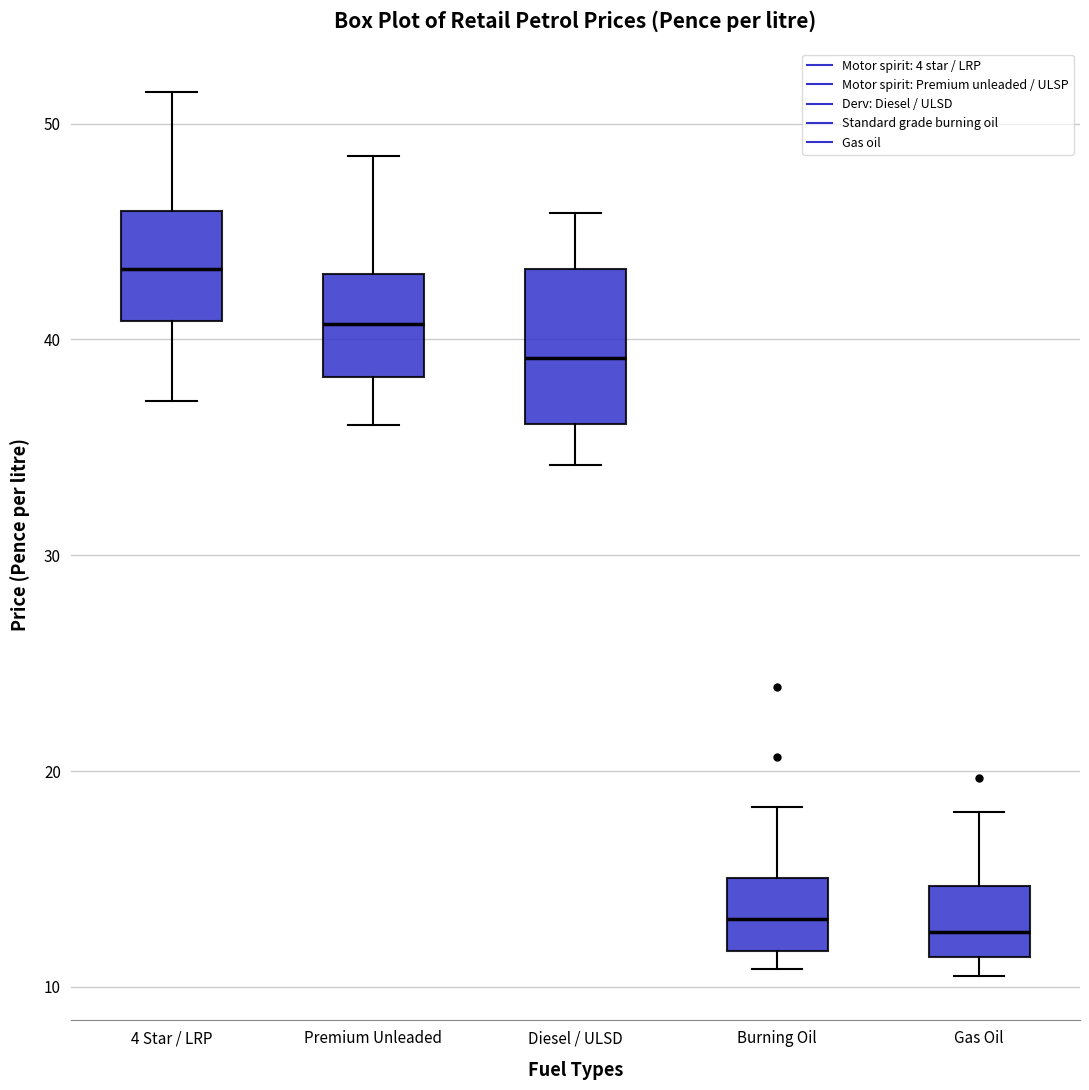

Which box's median line is the highest?

4 Star / LRP